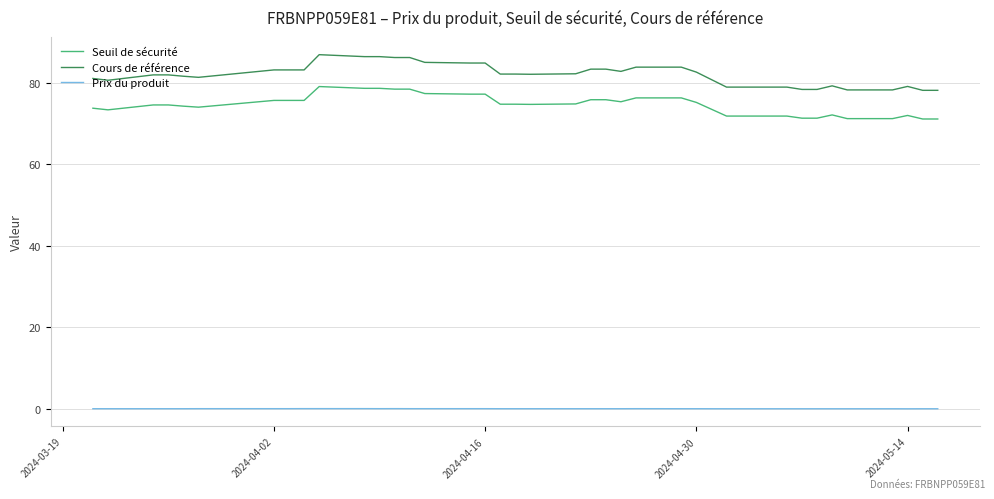

Which series has the widest spread of values?

Cours de référence